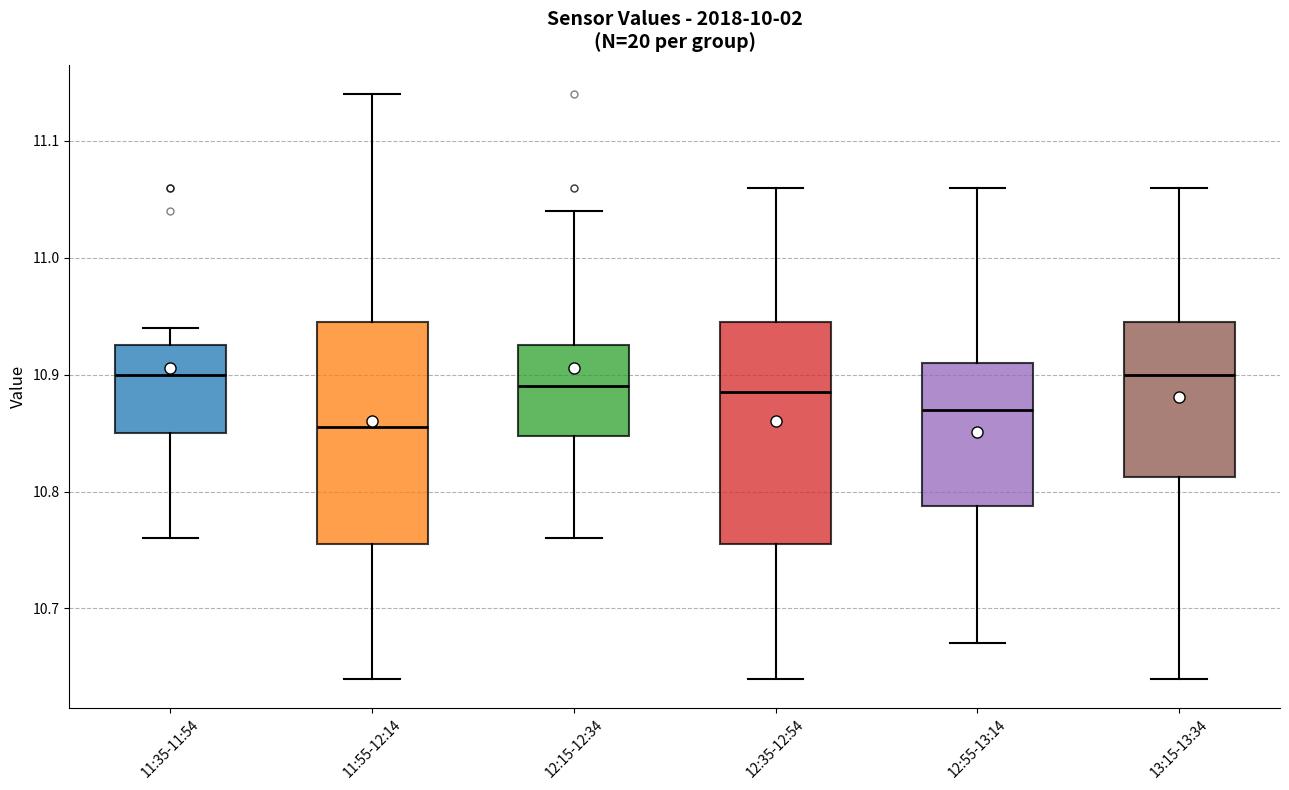

Reading left to right, read every box against the y-axis: the position of its median line, the range the box covers, and the ends of its whiskers. The values are not printed on the chart, so give them approximately, as read against the axis.

11:35-11:54: median 10.90, box 10.85 to 10.93, whiskers 10.76 to 10.94
11:55-12:14: median 10.86, box 10.76 to 10.95, whiskers 10.64 to 11.14
12:15-12:34: median 10.89, box 10.85 to 10.93, whiskers 10.76 to 11.04
12:35-12:54: median 10.89, box 10.76 to 10.95, whiskers 10.64 to 11.06
12:55-13:14: median 10.87, box 10.79 to 10.91, whiskers 10.67 to 11.06
13:15-13:34: median 10.90, box 10.81 to 10.95, whiskers 10.64 to 11.06